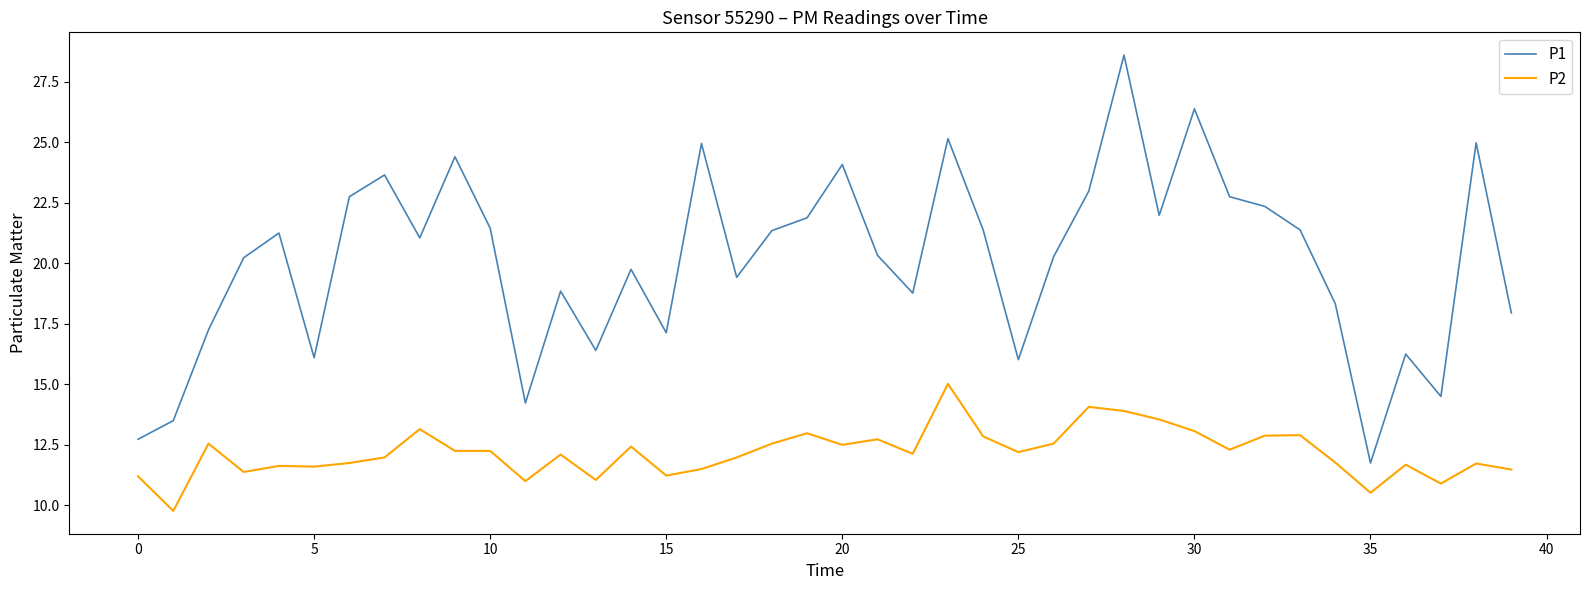

True or false: P1 and P2 cross at least once.

False